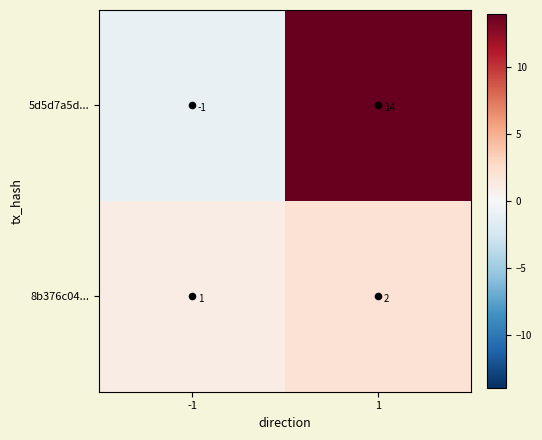

True or false: 8b376c04... has a value of 3 at 1.

False